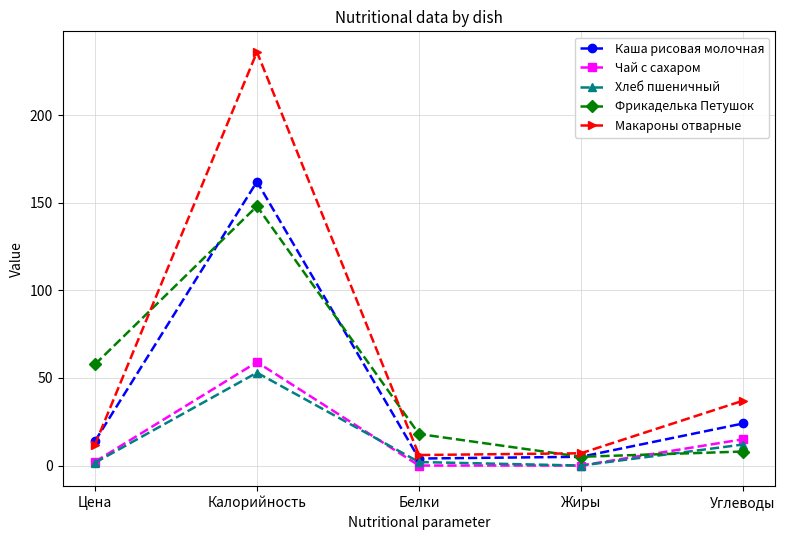

True or false: Чай с сахаром and Макароны отварные intersect in this chart.

False